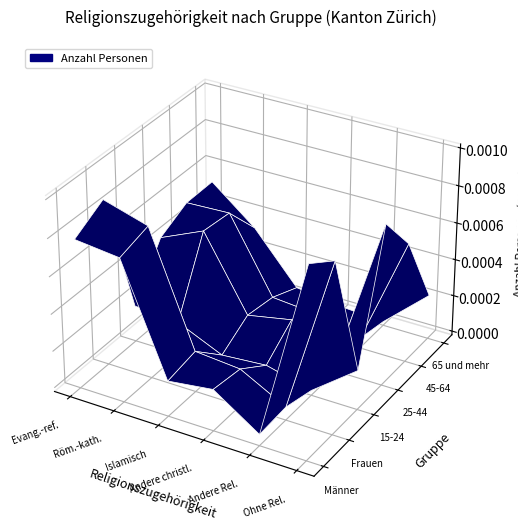

Is it true that Frauen equals 9285.1 at 3?

False